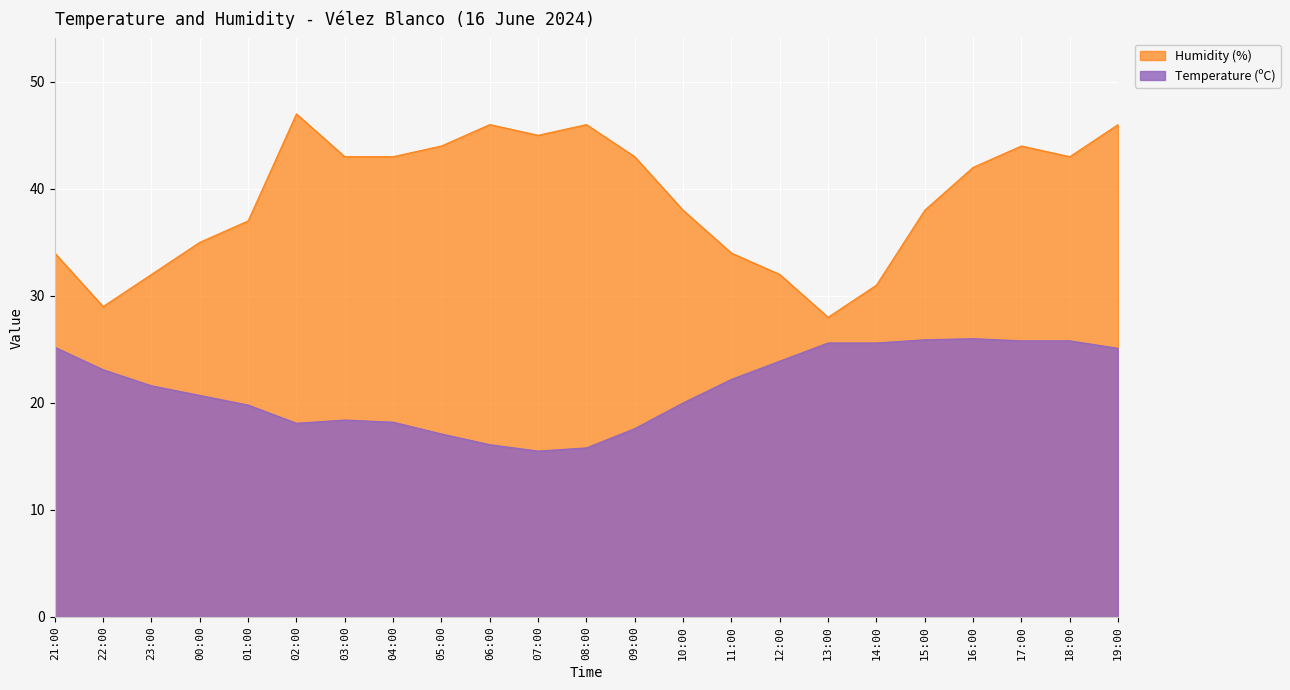

What is the difference between the Temperature (ºC) values at 18:00 and 08:00?

10.0